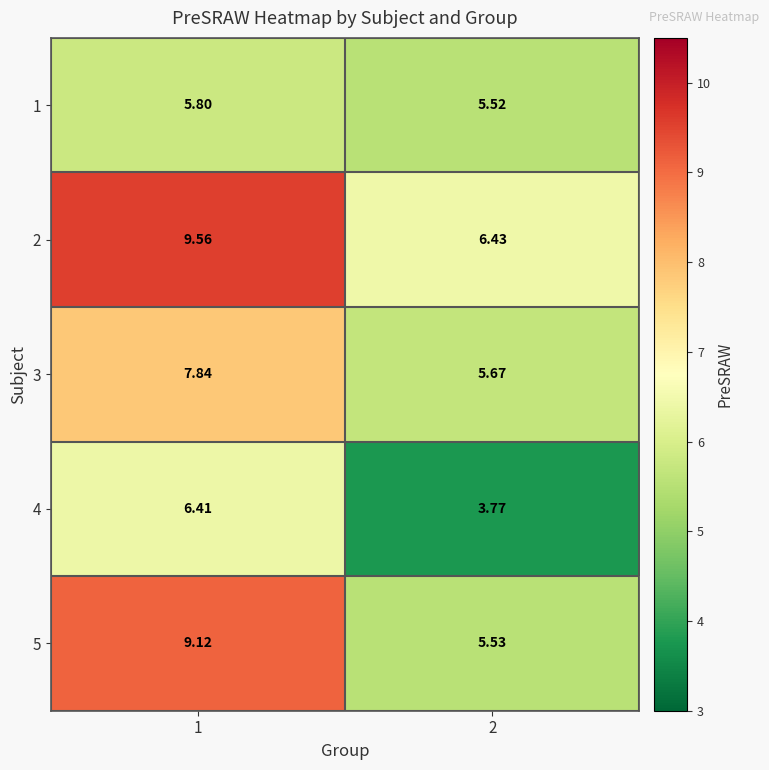

At which category is the sum across all series the highest?

1